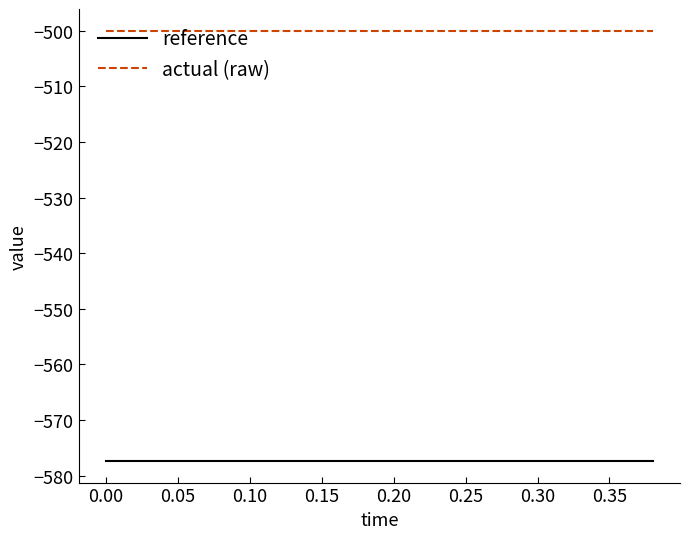

List the series in order of their overall mean, lowest first.

reference, actual (raw)